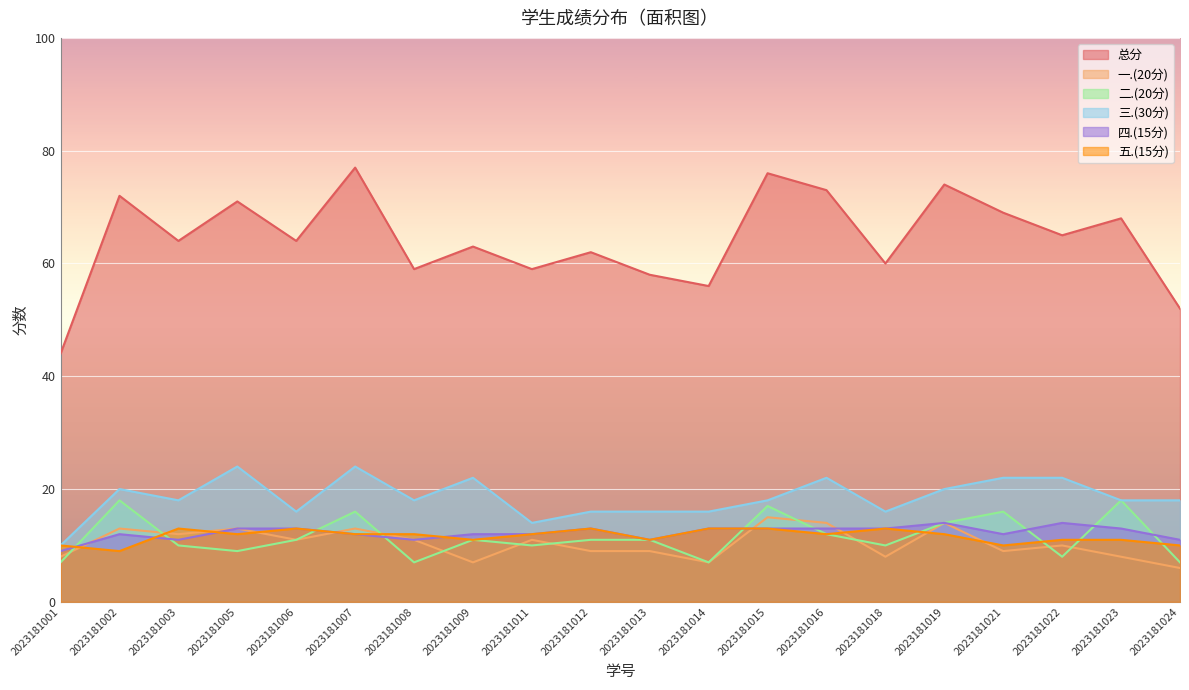

Which series has the widest spread of values?

总分